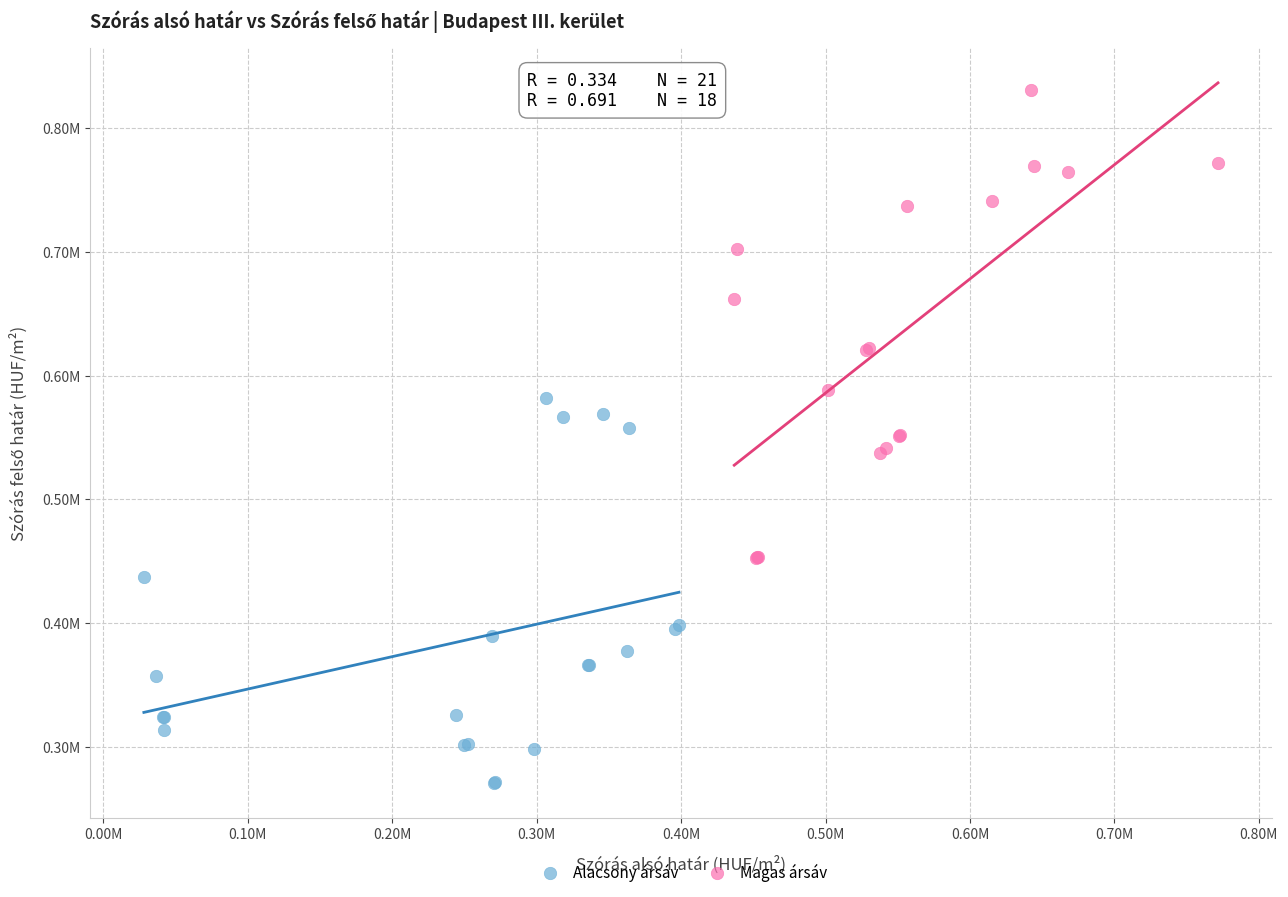

What are all the series names shown in the legend?

Alacsony ársáv, Magas ársáv